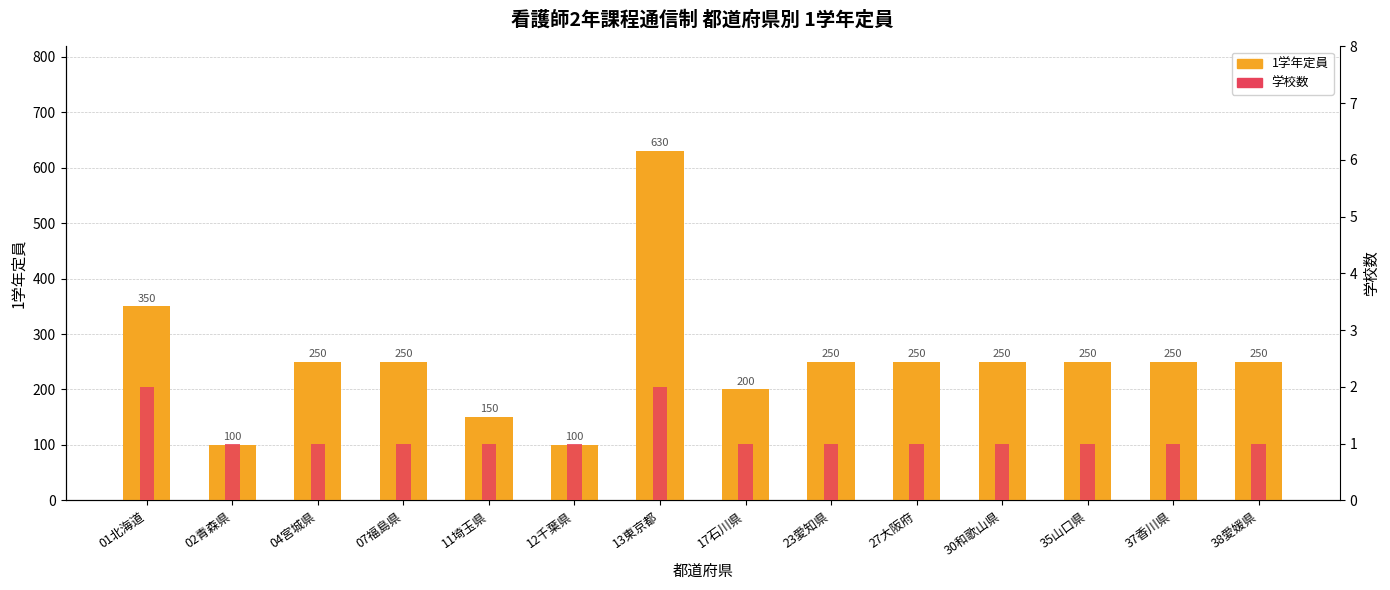

Which series has the largest range (max minus min)?

1学年定員